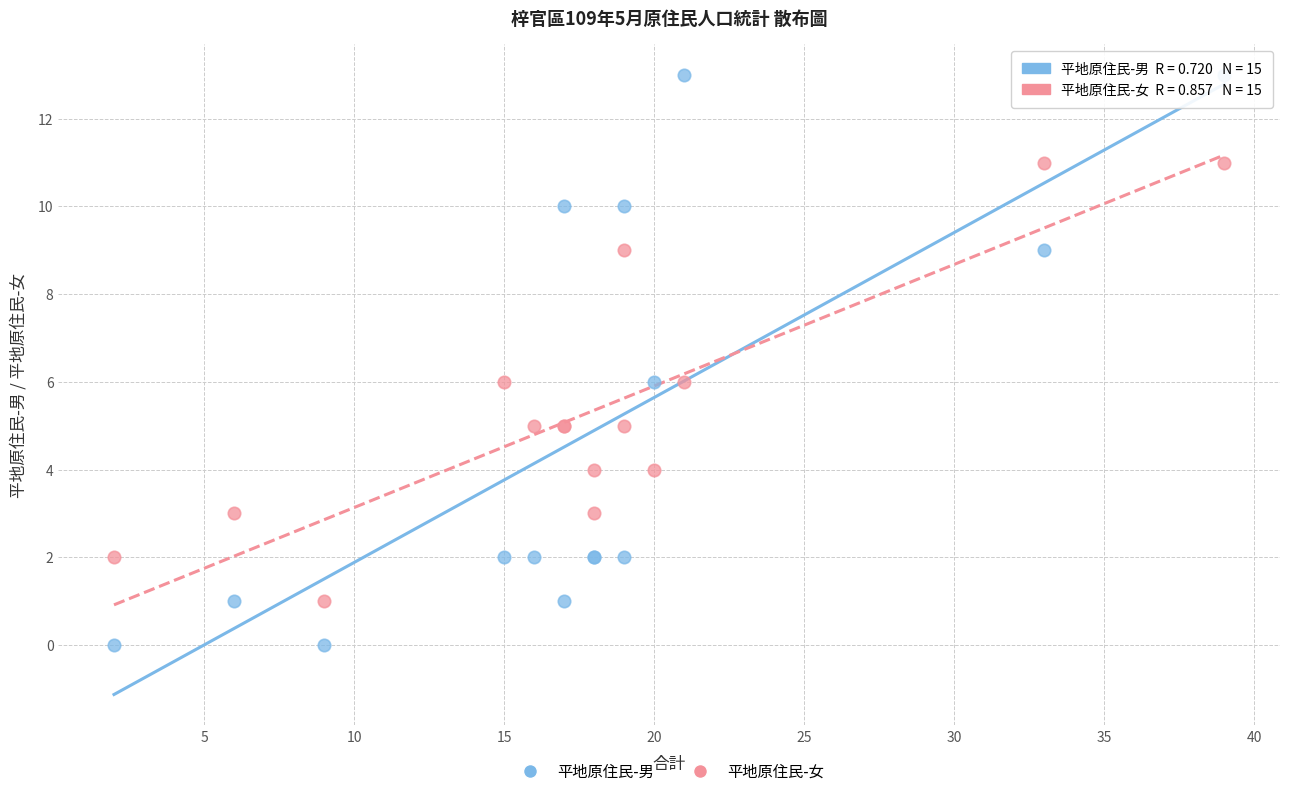

Which series reaches the maximum Y coordinate?

平地原住民-男